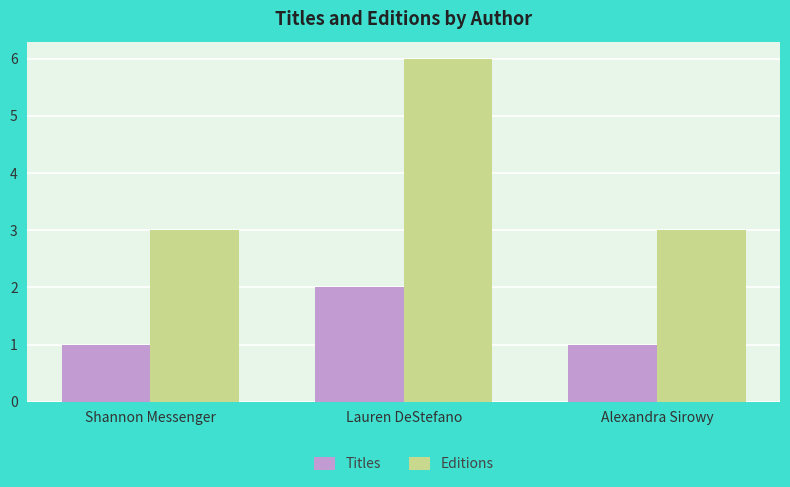

Between Shannon Messenger and Lauren DeStefano, which series saw the biggest shift?

Editions